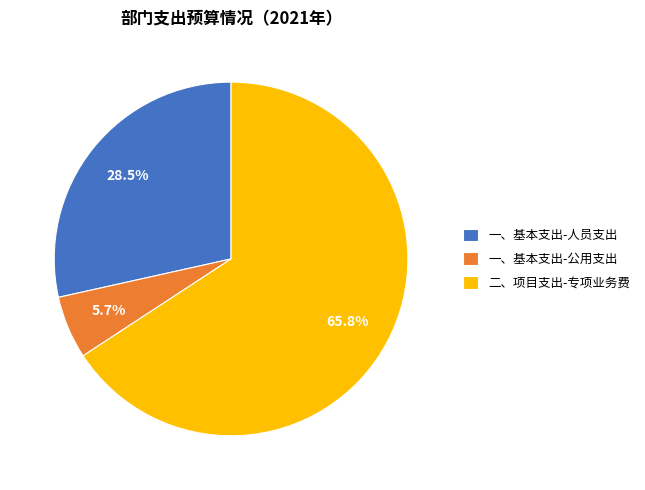

Which has a higher value, 二、项目支出-专项业务费 or 一、基本支出-人员支出?

二、项目支出-专项业务费